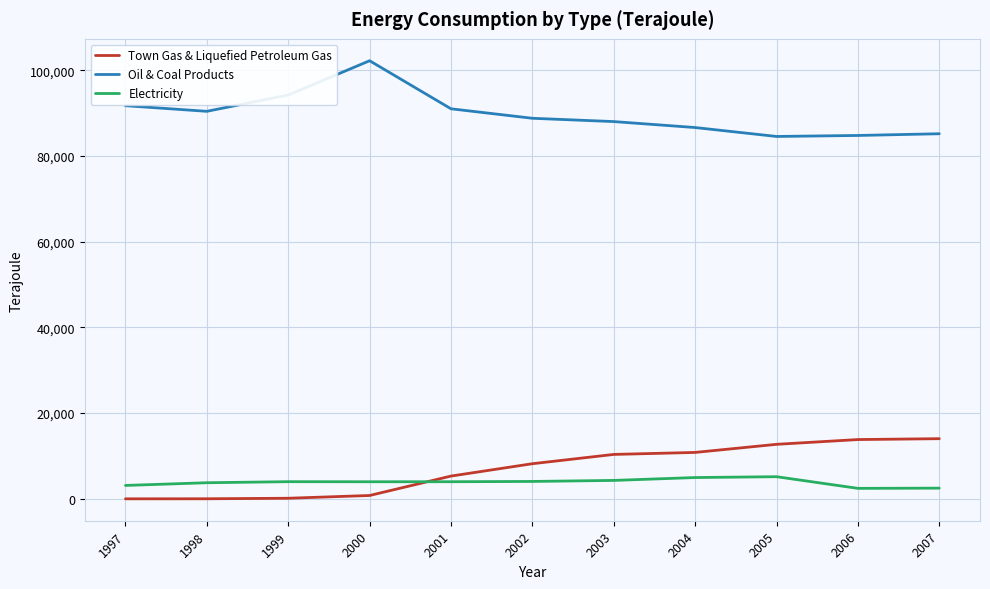

Which series has the largest total across all categories?

Oil & Coal Products